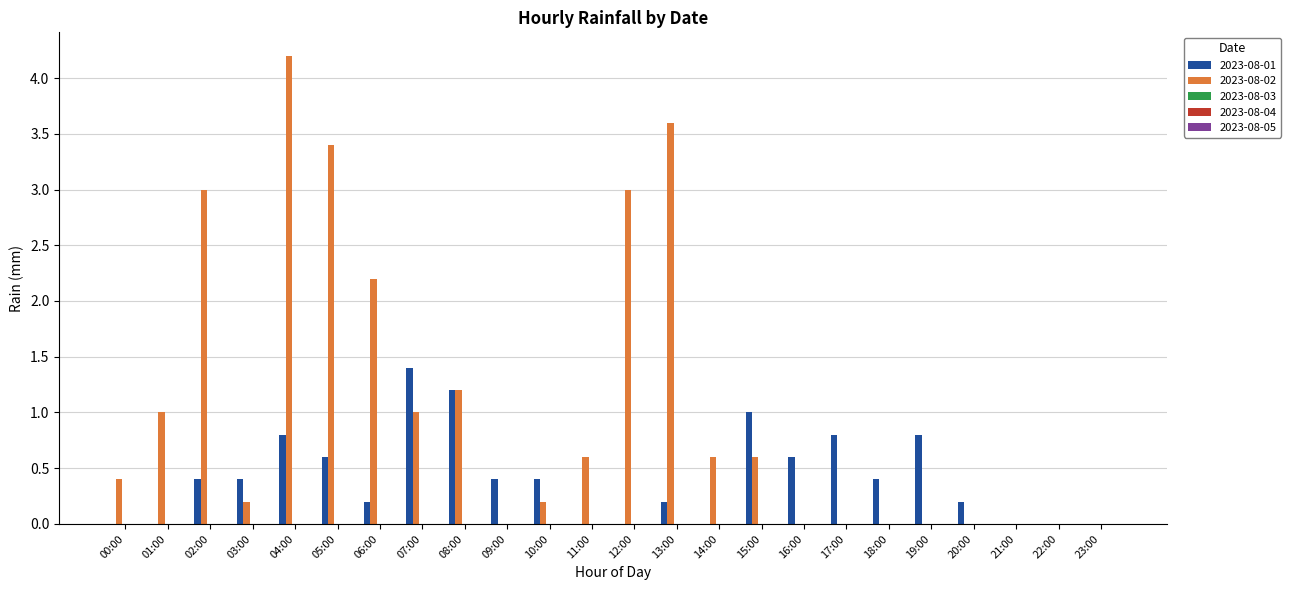

What is the total value across all series at 00:00?

0.4